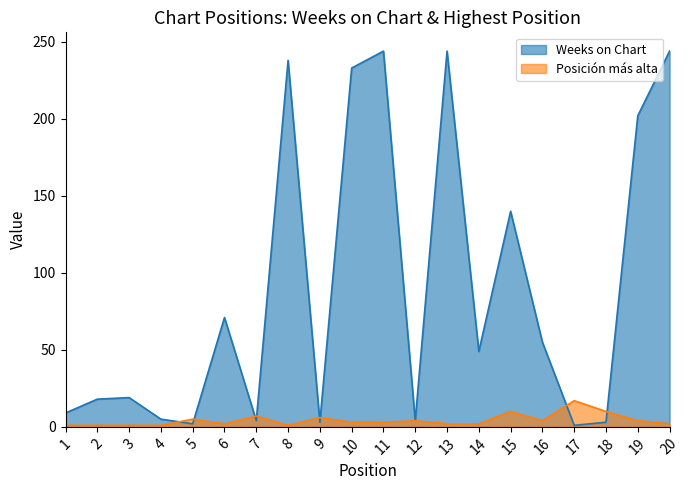

Reading right to left, list all the values displayed in this chart.

Weeks on Chart: 20=244	19=202	18=3	17=1	16=55	15=140	14=49	13=244	12=4	11=244	10=233	9=3	8=238	7=4	6=71	5=2	4=5	3=19	2=18	1=9
Posición más alta: 20=2	19=4	18=10	17=17	16=4	15=10	14=2	13=2	12=4	11=3	10=3	9=6	8=1	7=7	6=2	5=5	4=1	3=1	2=1	1=1